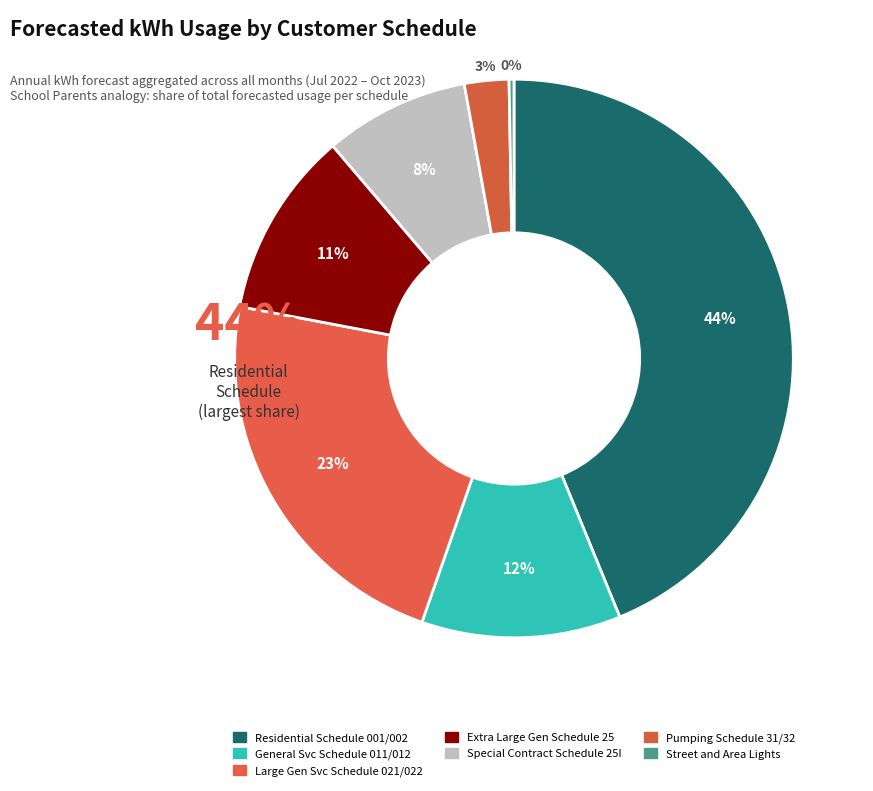

Is there any slice that represents more than half of the pie?

No